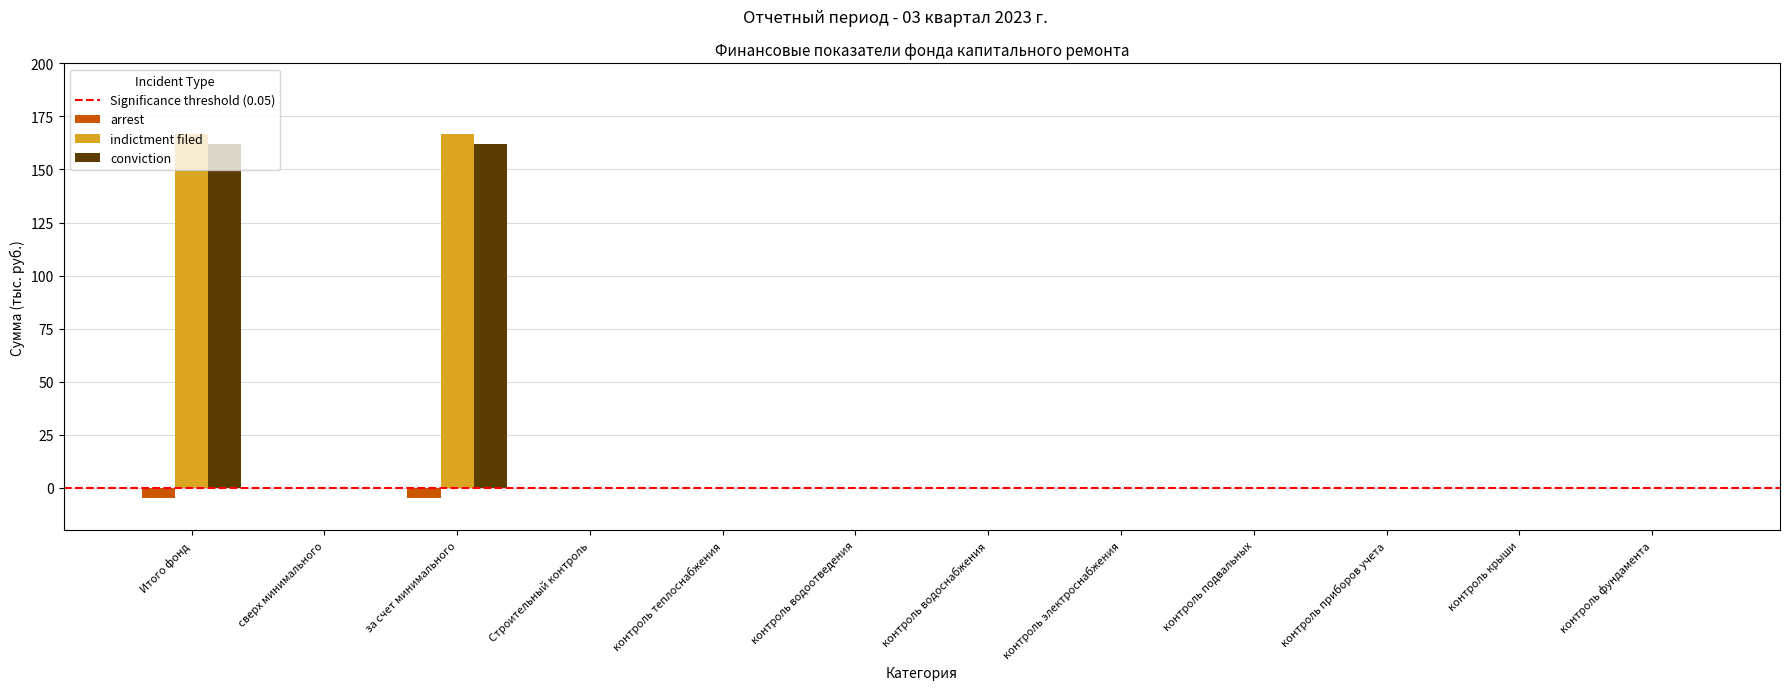

What is the maximum value shown in the chart?

166.9